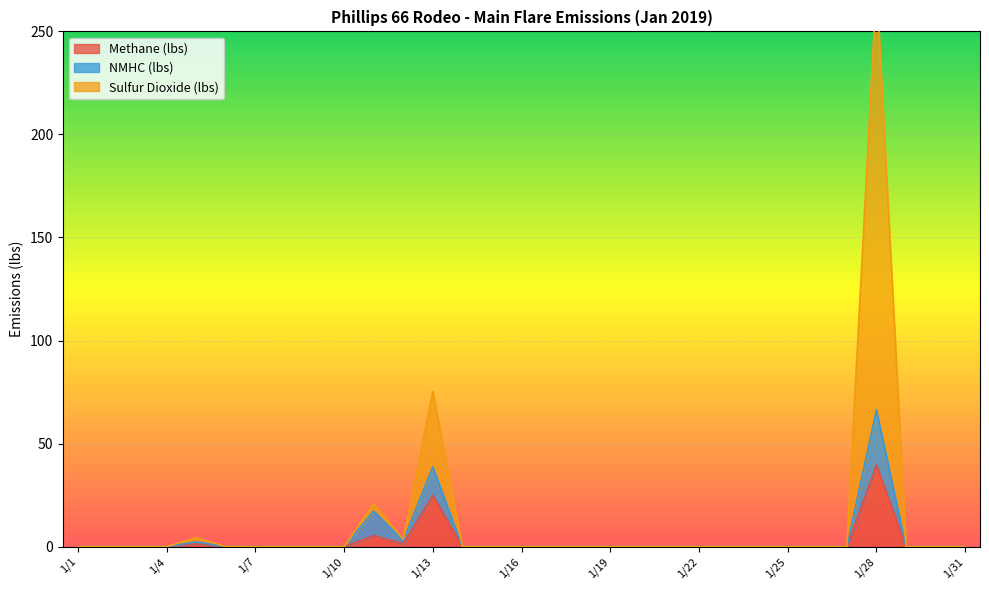

Where is NMHC (lbs) nearest to the value 33?

1/13